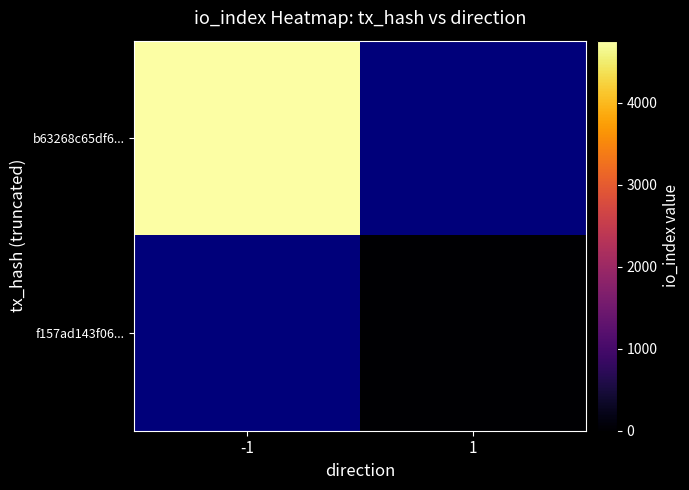

Is it true that b63268c65df6... equals 4757.0 at -1?

True